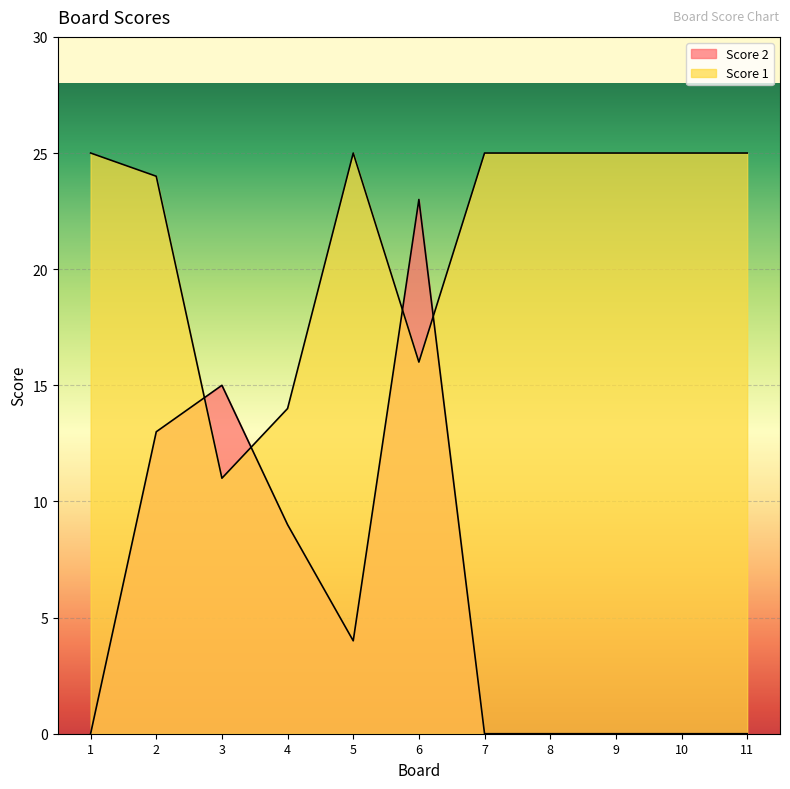

The value of Score 2 at 11 is 11. True or false?

False